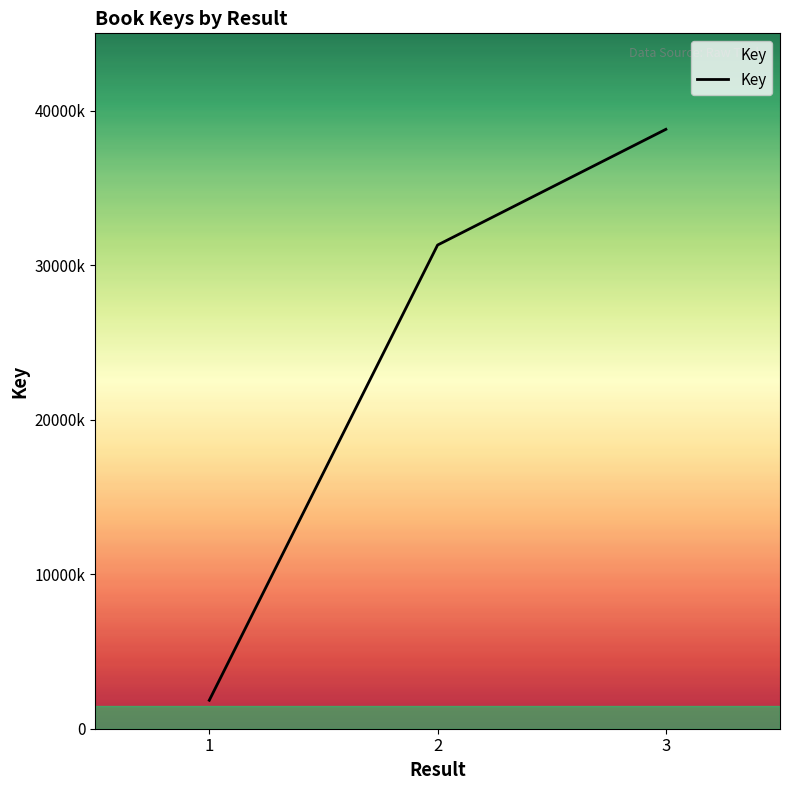

What is the approximate value at 3?

38787933